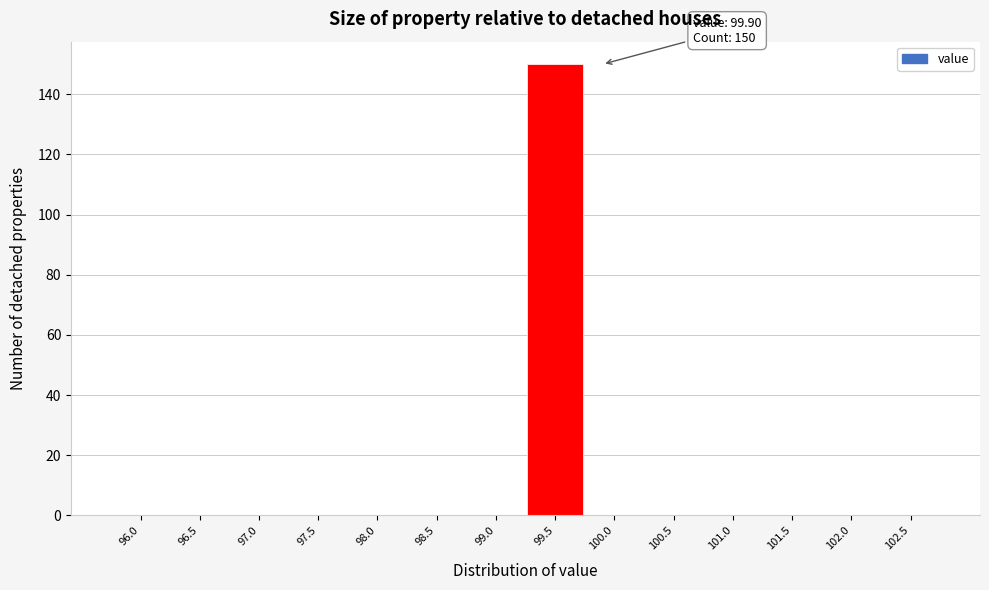

Reading left to right, transcribe all the data shown in this chart.

96.0=0	96.5=0	97.0=0	97.5=0	98.0=0	98.5=0	99.0=0	99.5=150	100.0=0	100.5=0	101.0=0	101.5=0	102.0=0	102.5=0